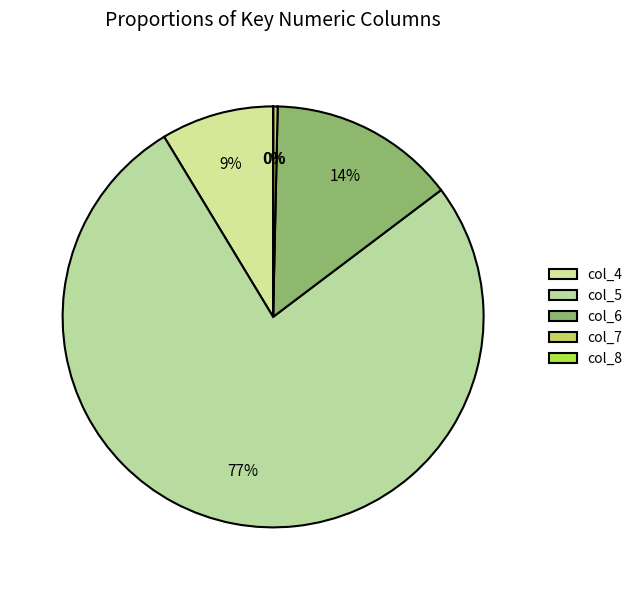

How many segments does this pie chart have?

5